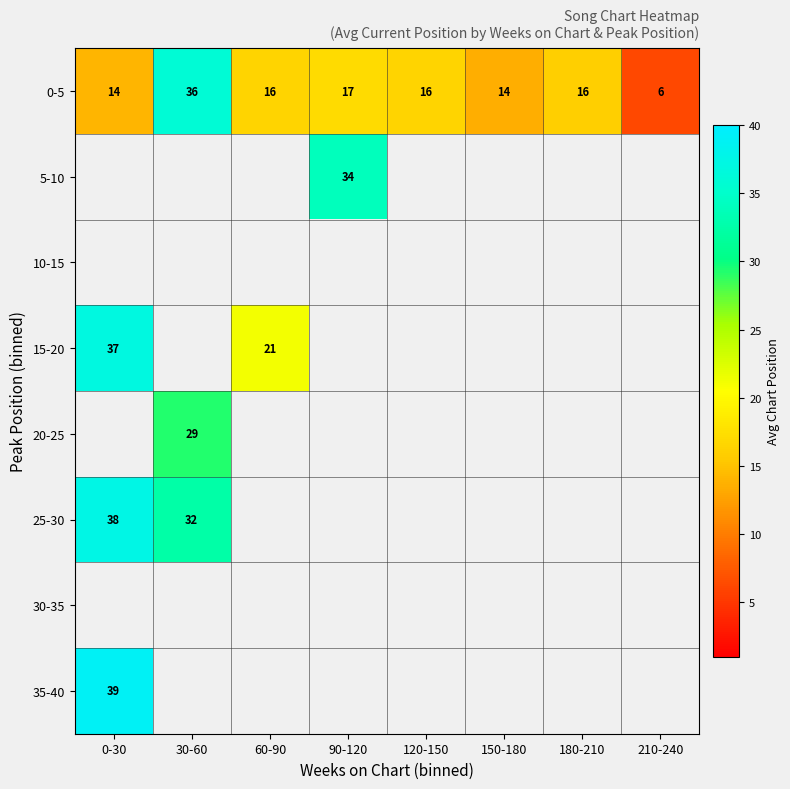

At which label does 0-5 reach its peak?

30-60